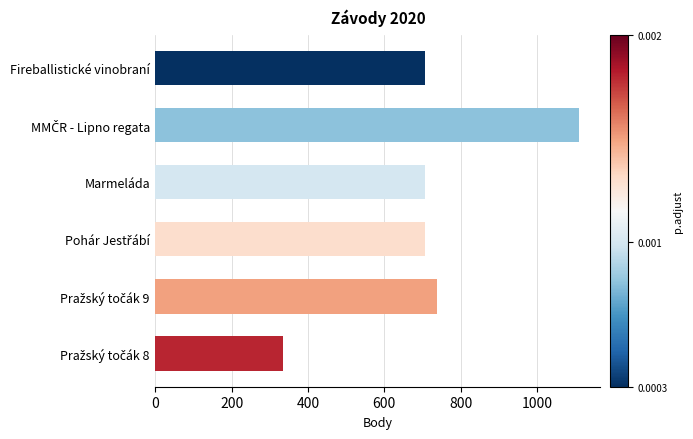

What is the average value?

718